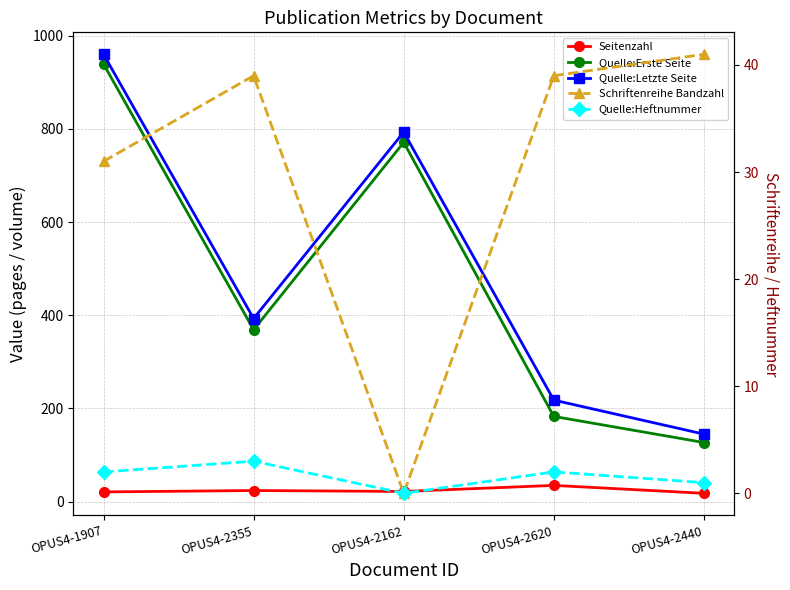

Between OPUS4-2355 and OPUS4-2620, which series saw the biggest shift?

Quelle:Erste Seite